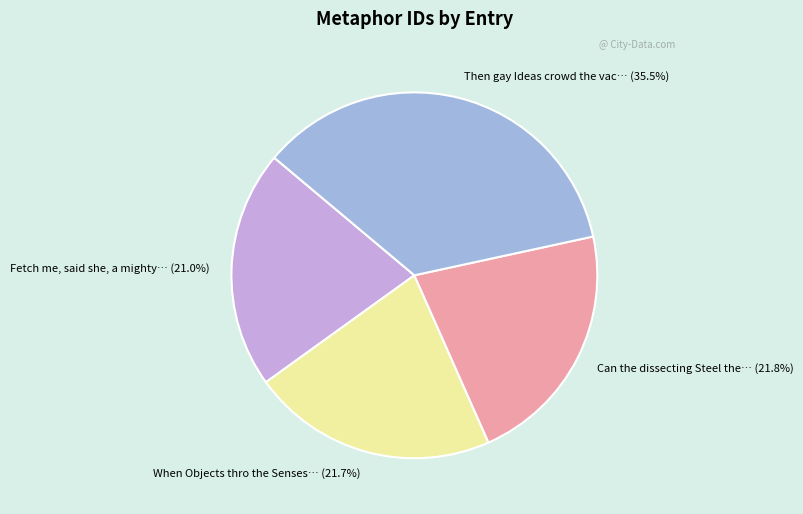

Is there a majority slice in this chart?

No